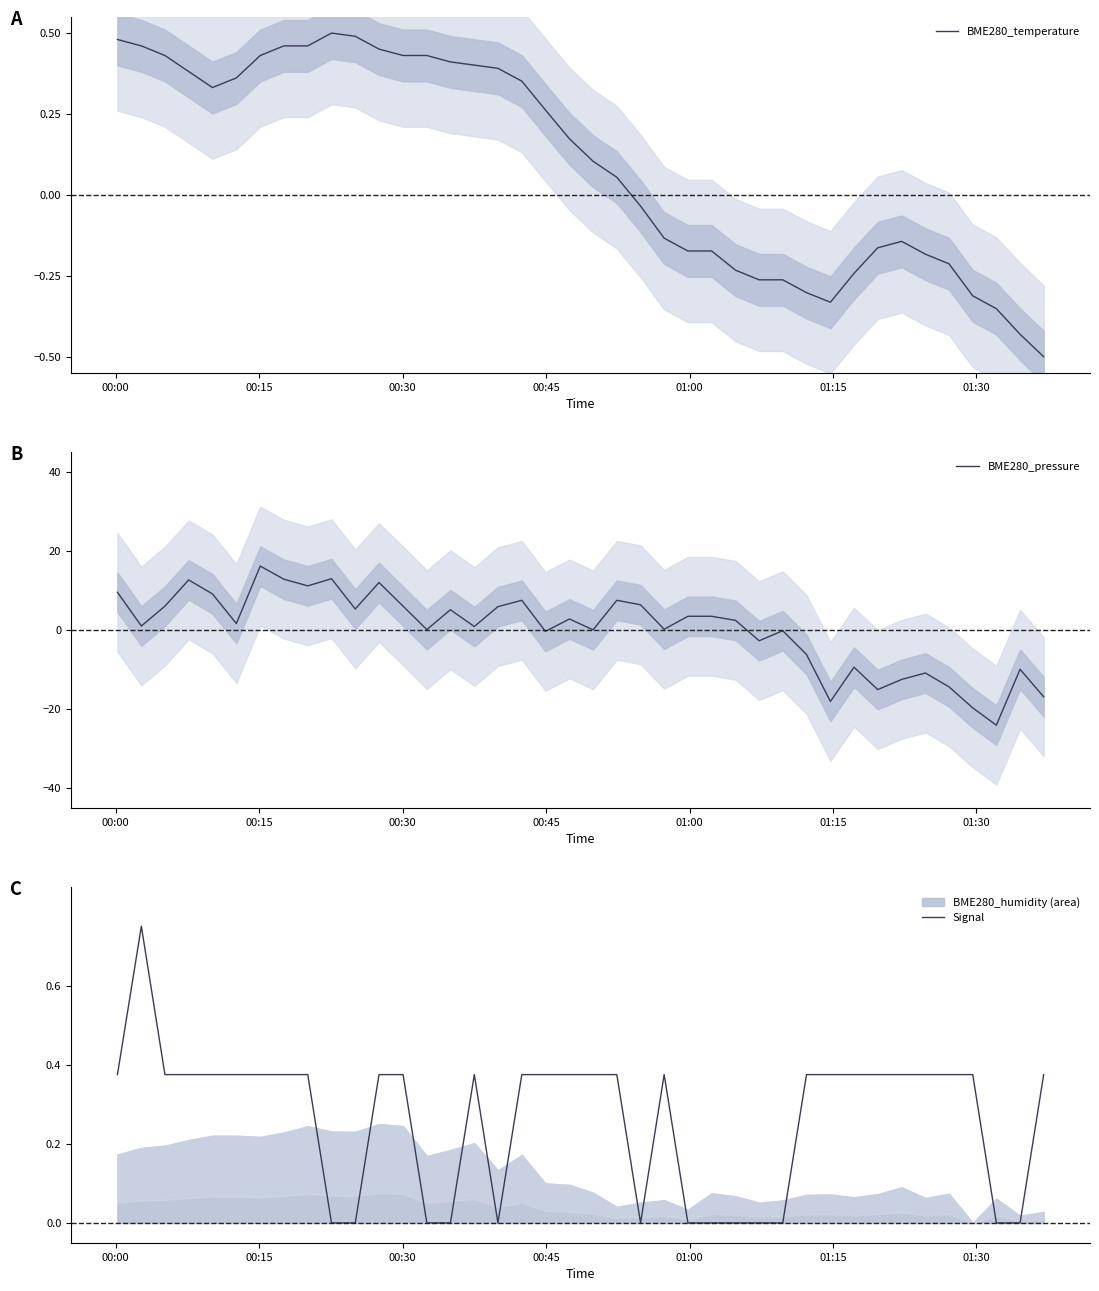

What is the highest value of the BME280_pressure series?

16.1